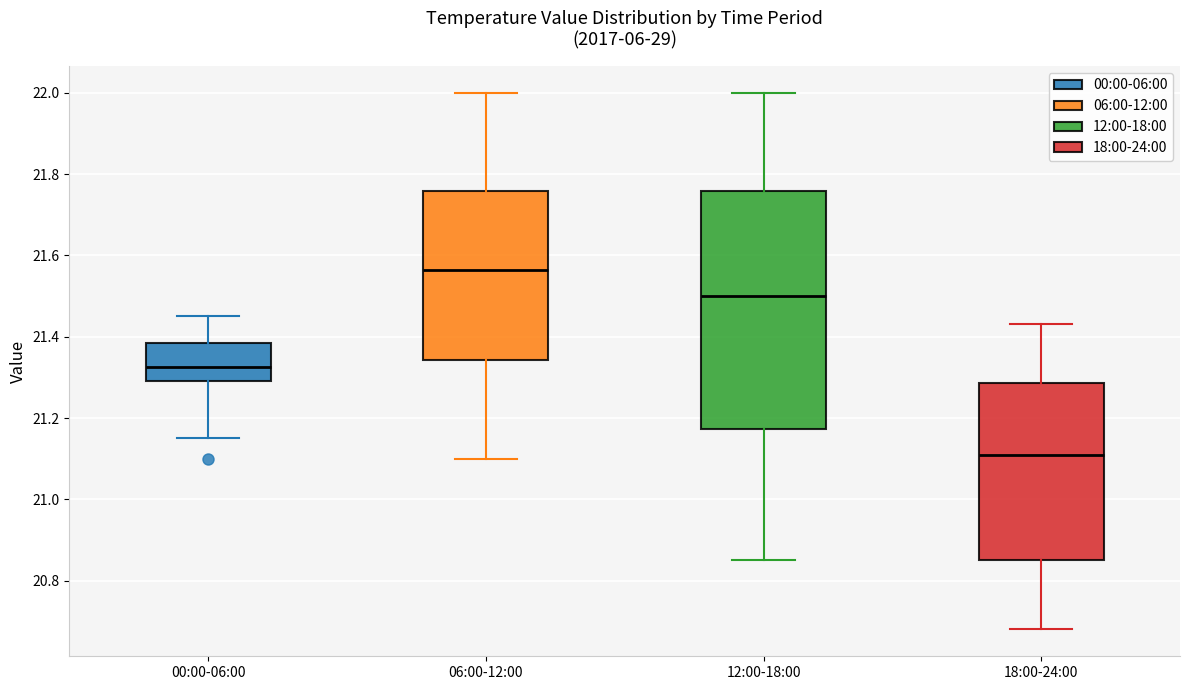

Where is the lower edge of the box for 18:00-24:00 on the y-axis? The values are not printed on the chart, so give them approximately, as read against the axis.

20.86